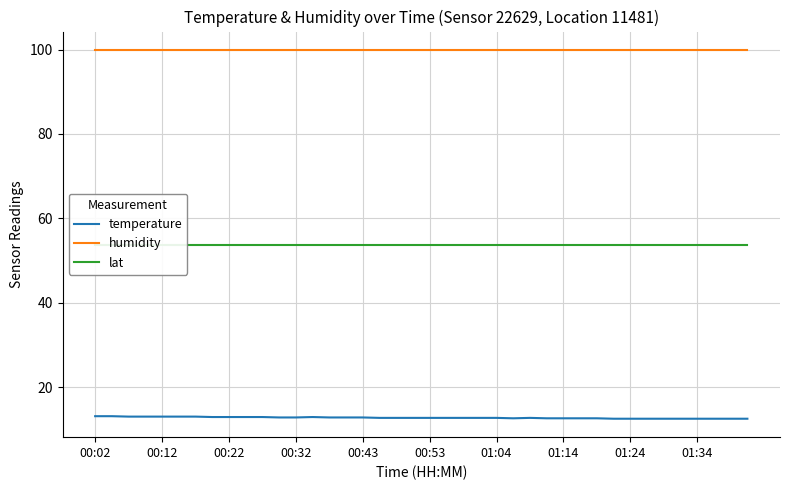

What is the maximum value for humidity?

99.9